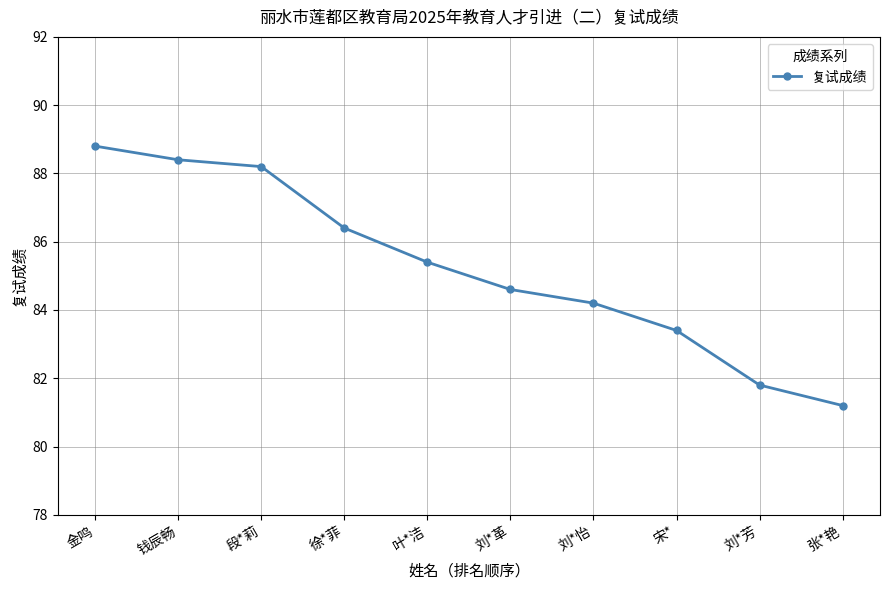

What is the average value?

85.2